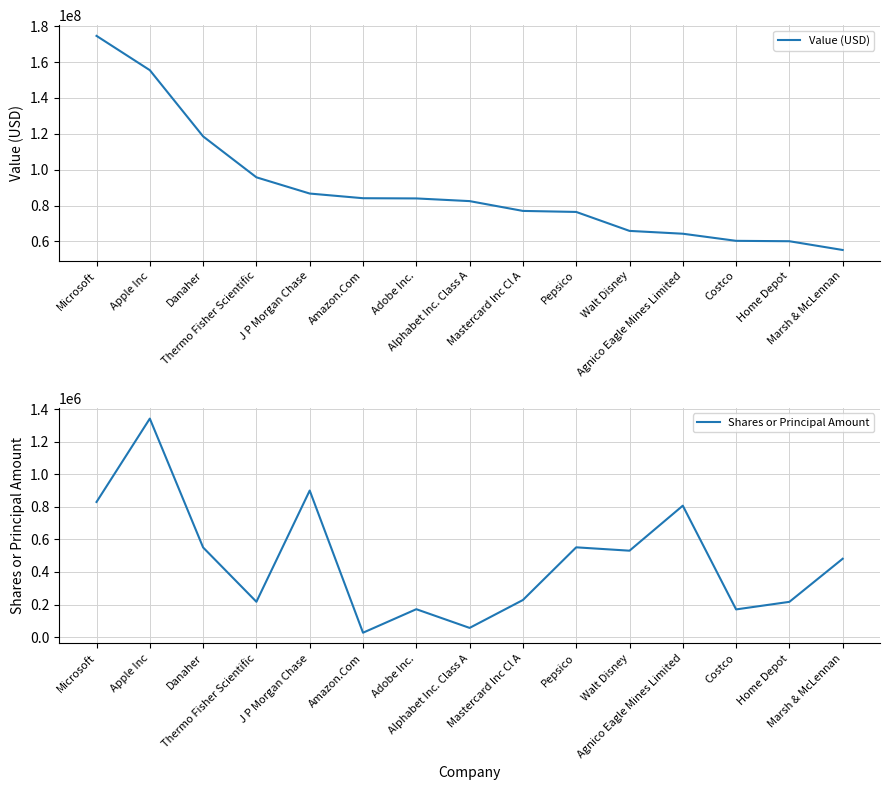

Reading right to left, extract all data points from this chart.

Value (USD): Marsh & McLennan=55200000	Home Depot=60083000	Costco=60306000	Agnico Eagle Mines Limited=64269000	Walt Disney=65846000	Pepsico=76417000	Mastercard Inc Cl A=76986000	Alphabet Inc. Class A=82453000	Adobe Inc.=83947000	Amazon.Com=84068000	J P Morgan Chase=86673000	Thermo Fisher Scientific=95719000	Danaher=118534000	Apple Inc=155461000	Microsoft=174585000
Shares or Principal Amount: Marsh & McLennan=481256	Home Depot=216352	Costco=169877	Agnico Eagle Mines Limited=807300	Walt Disney=530675	Pepsico=551350	Mastercard Inc Cl A=227655	Alphabet Inc. Class A=56259	Adobe Inc.=171170	Amazon.Com=26699	J P Morgan Chase=900307	Thermo Fisher Scientific=216795	Danaher=550477	Apple Inc=1342384	Microsoft=830056